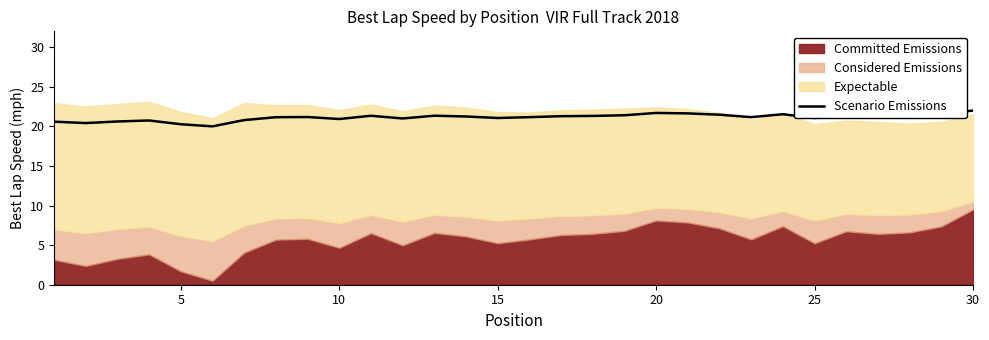

What is the maximum value for Scenario Emissions?

22.0